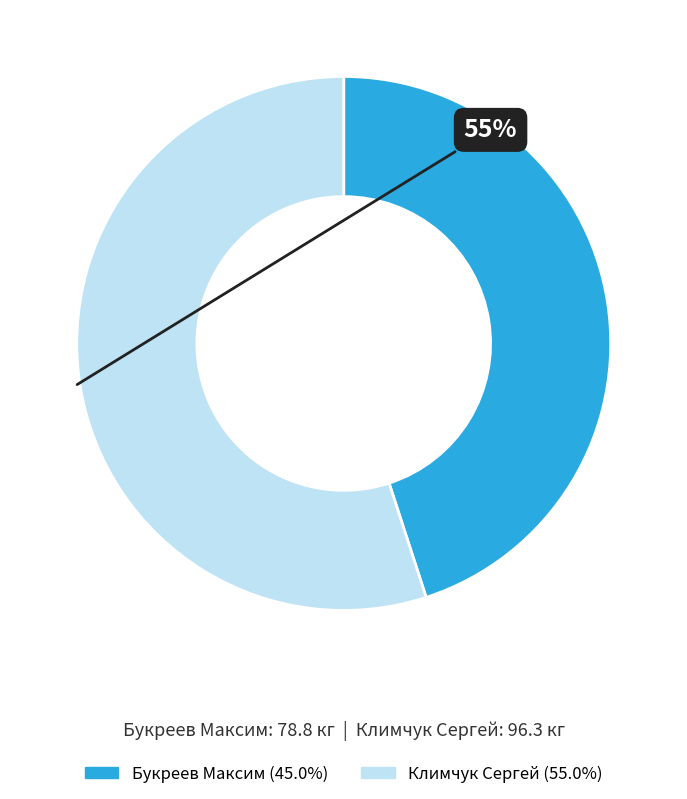

Which category has the smallest portion of the pie?

Букреев Максим